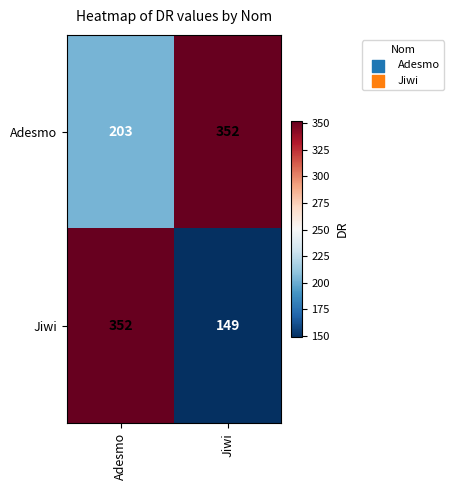

True or false: Adesmo has a value of 203 at Adesmo.

True